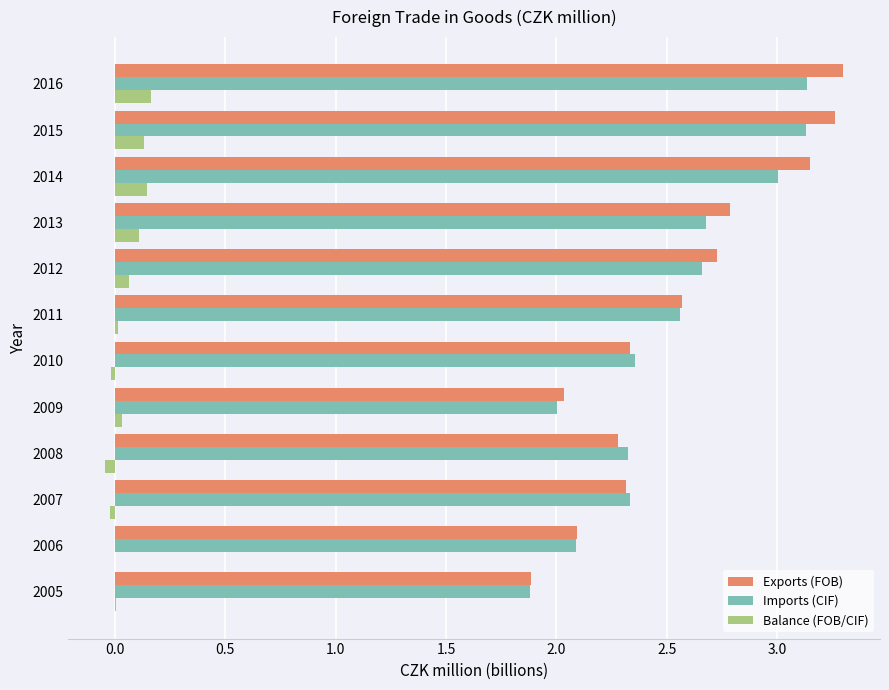

Is it true that Exports (FOB) equals 3.1 at 2014?

True